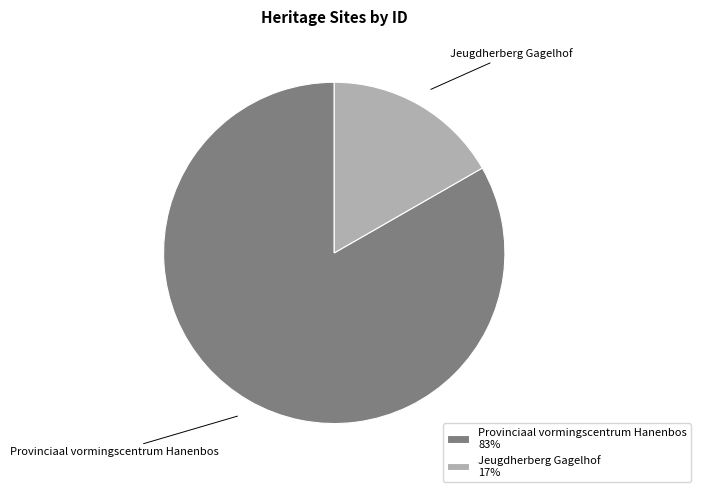

Is there a majority slice in this chart?

Yes